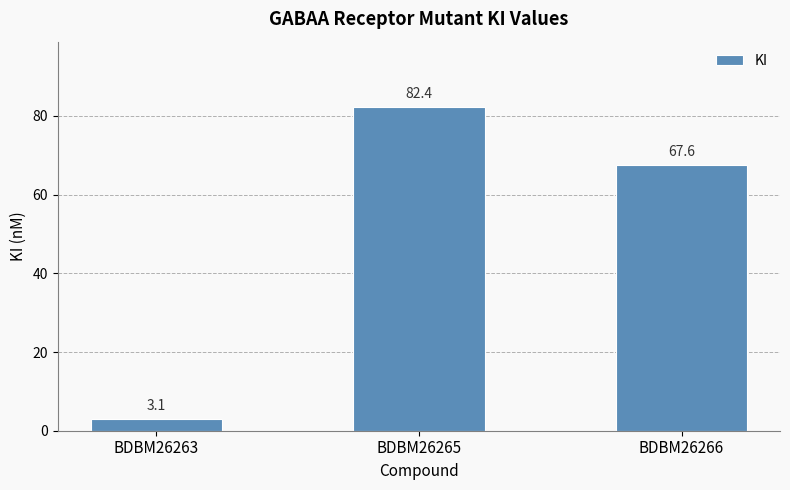

What is the greatest value displayed?

82.4